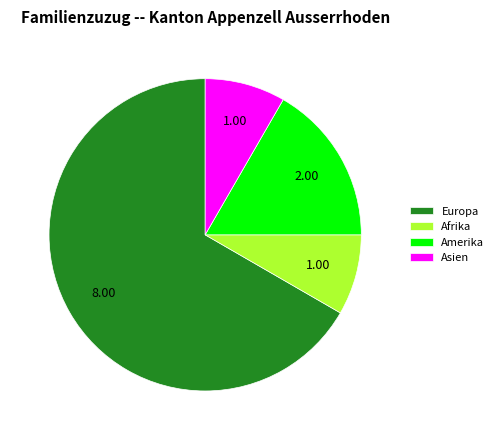

Which category has the biggest portion of the pie?

Europa